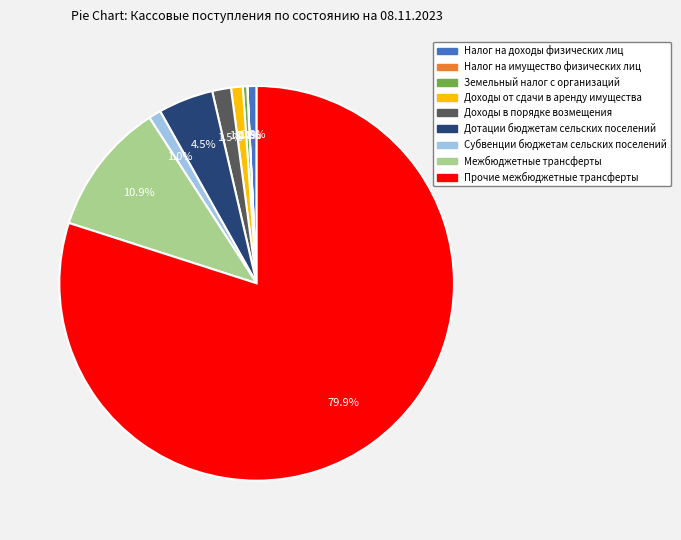

To the nearest percent, what is the difference between the Прочие межбюджетные трансферты and Межбюджетные трансферты slice percentages?

69%